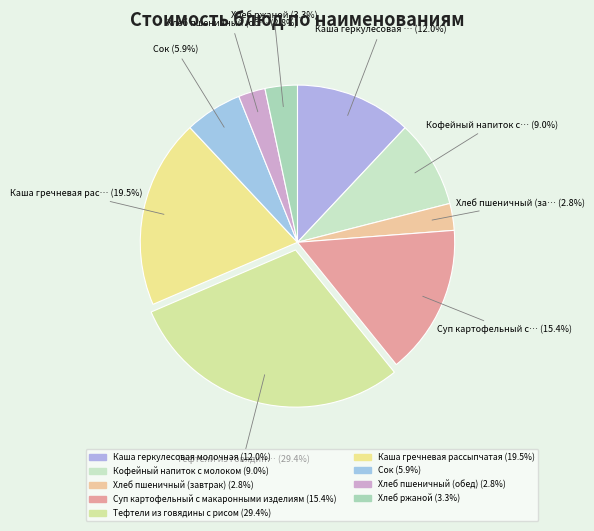

Count the number of slices in the pie.

9